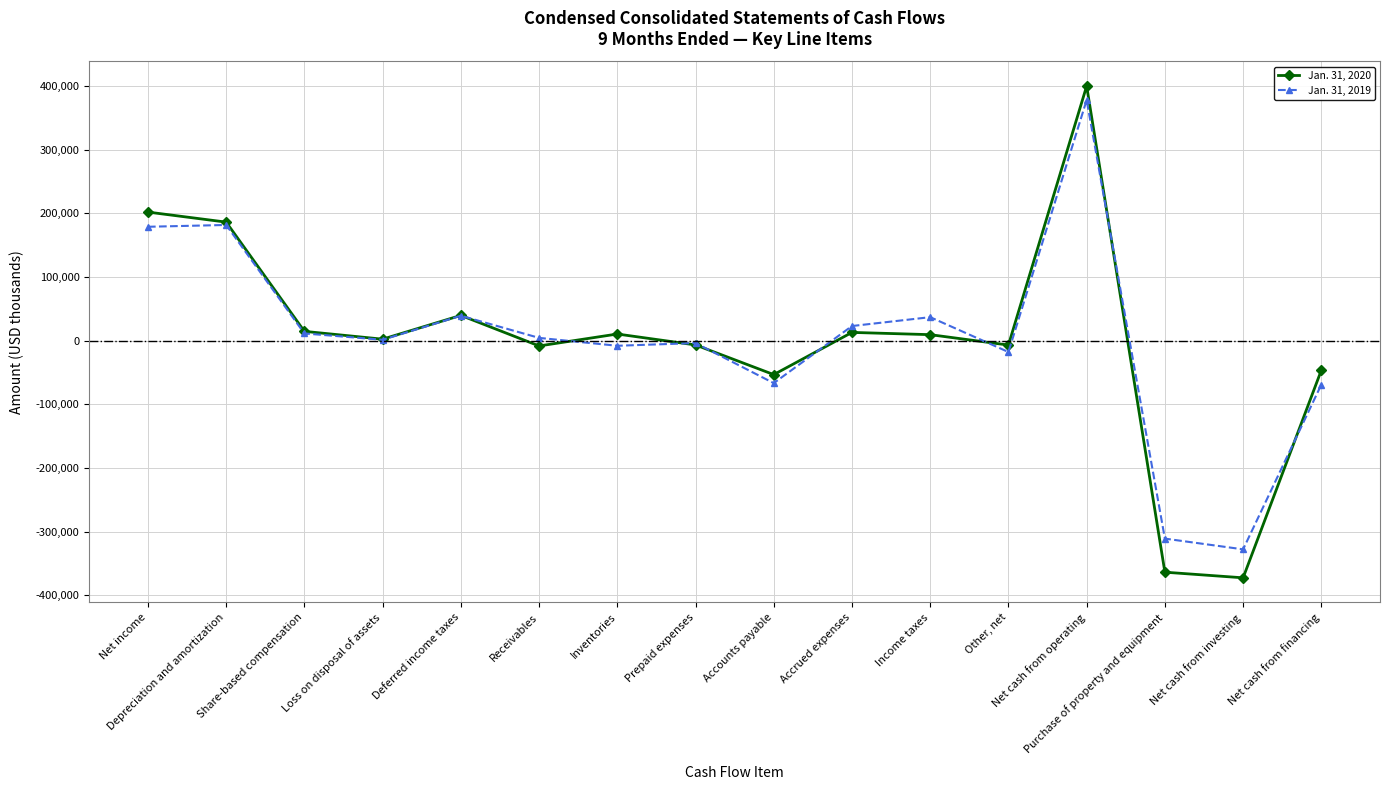

List the series in order of their peak value, highest first.

Jan. 31, 2020, Jan. 31, 2019